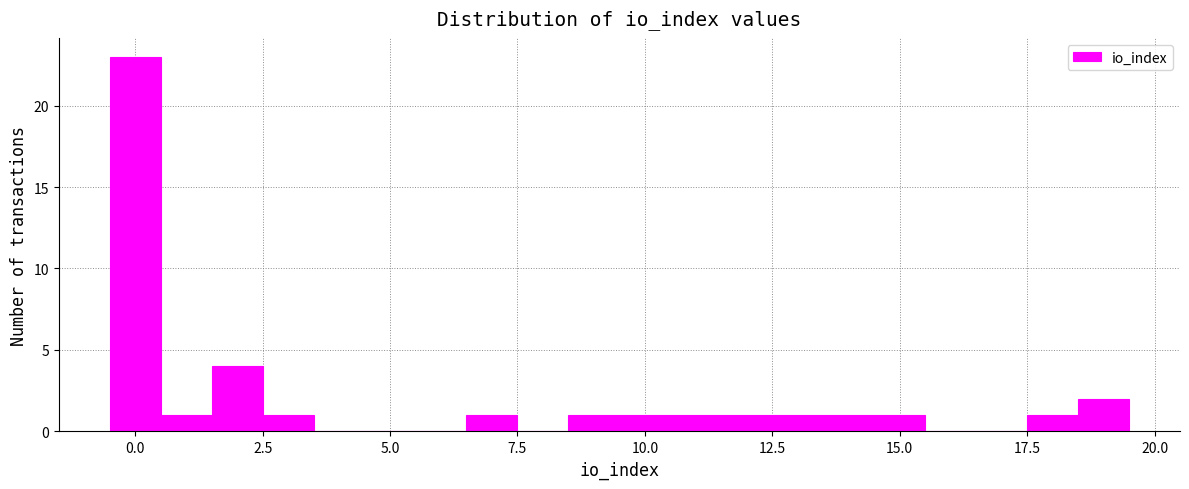

Read against the x-axis, roughly where is the centre of the tallest bar?

0.0